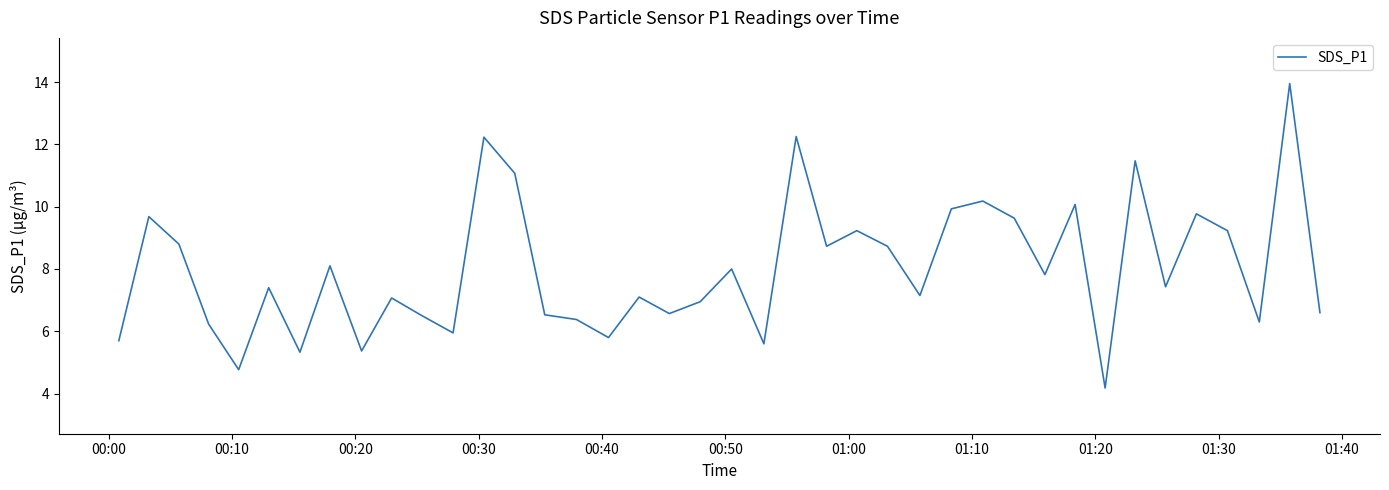

What is the smallest value displayed?

4.2